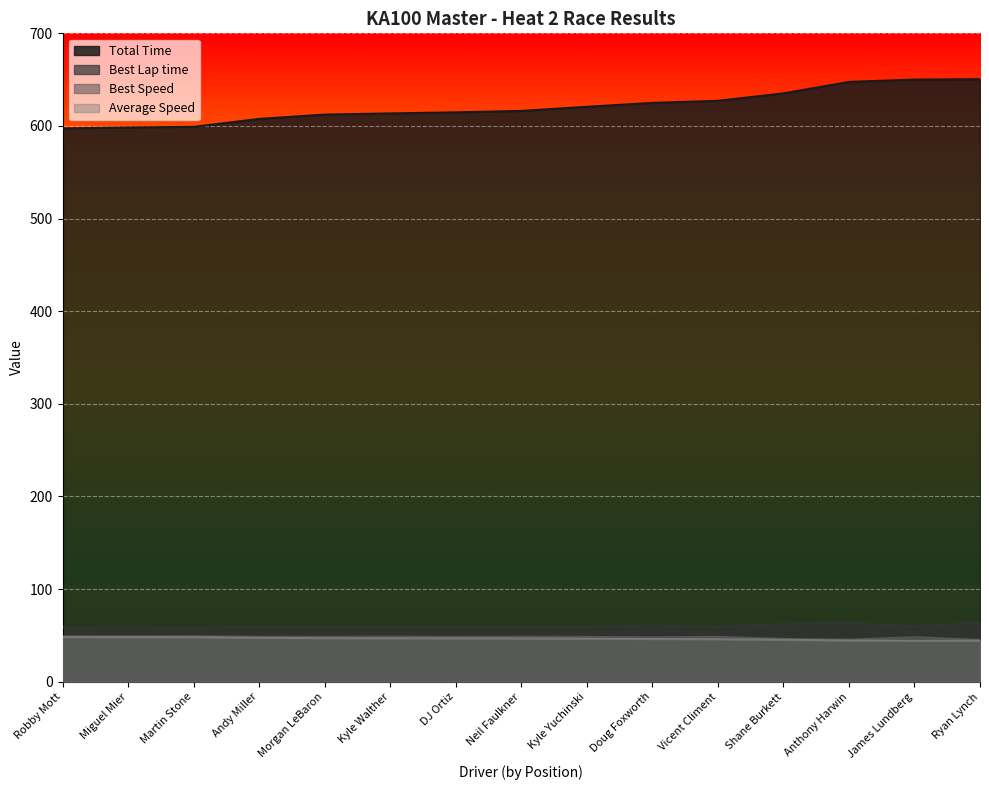

List the labels in order of Average Speed value, smallest first.

Ryan Lynch, James Lundberg, Anthony Harwin, Shane Burkett, Vicent Climent, Doug Foxworth, Kyle Yuchinski, Neil Faulkner, DJ Ortiz, Kyle Walther, Morgan LeBaron, Andy Miller, Martin Stone, Miguel Mier, Robby Mott